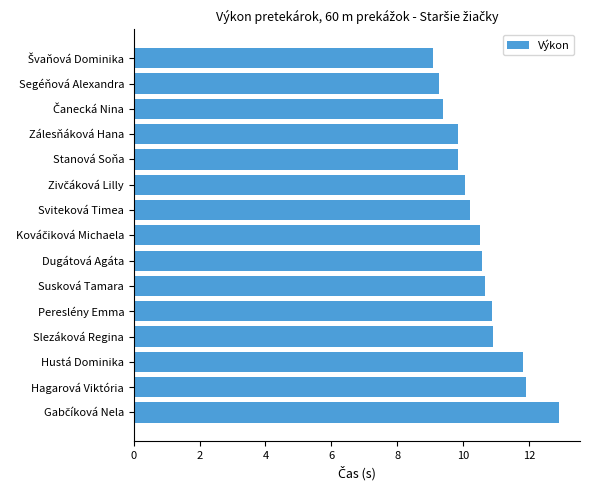

Reading top to bottom, list all the values displayed in this chart.

9.1	9.3	9.4	9.9	9.9	10.1	10.2	10.5	10.6	10.7	10.9	10.9	11.8	11.9	12.9